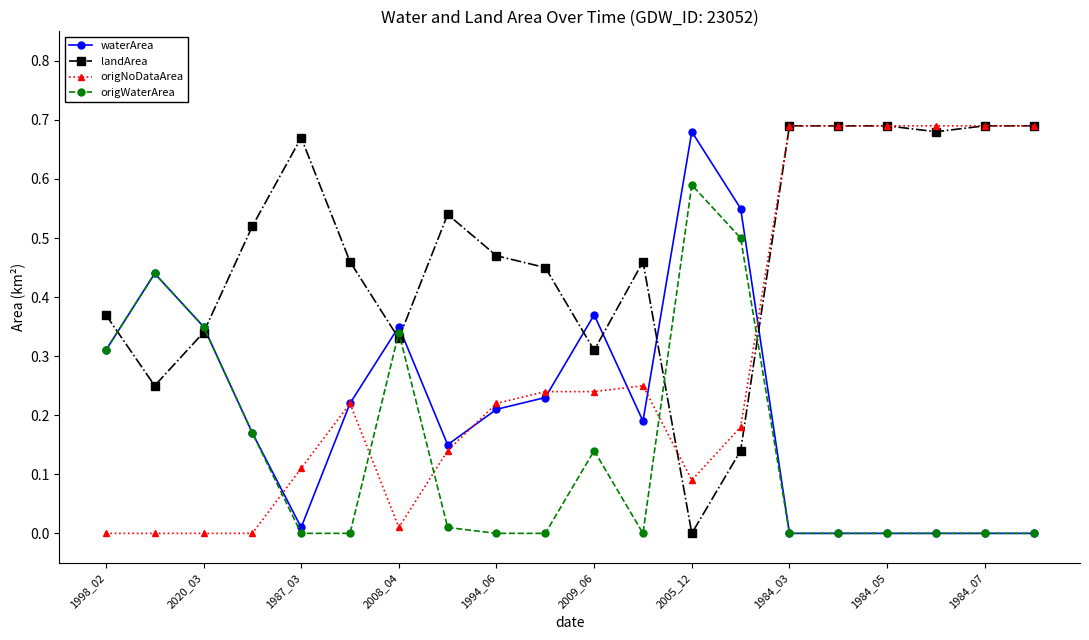

True or false: origWaterArea has more than 2 interior local peaks.

True